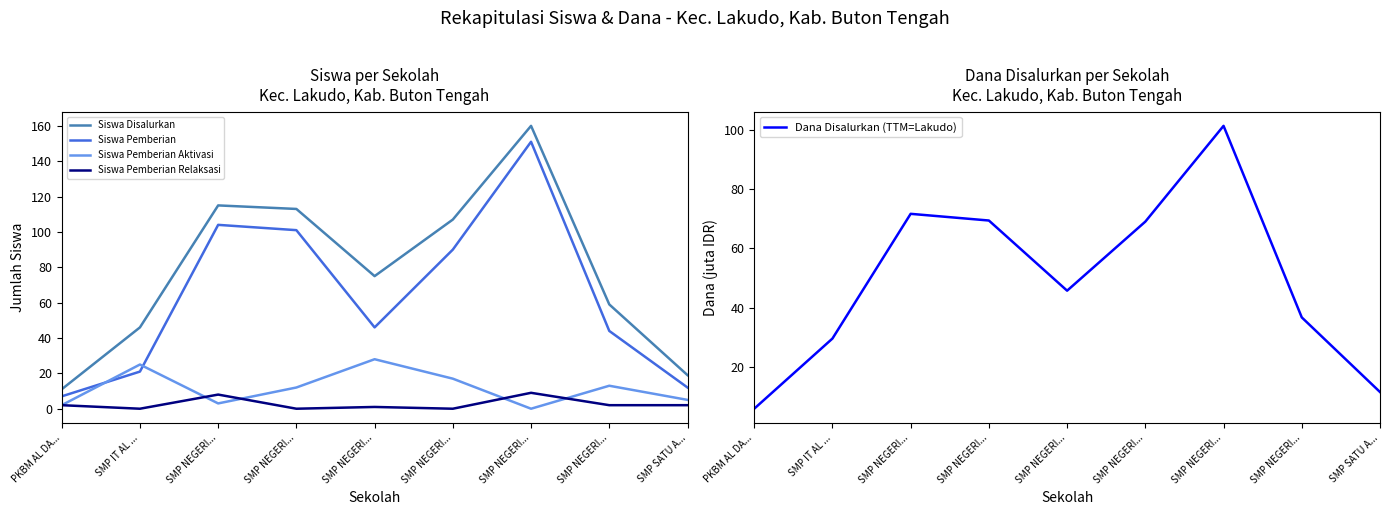

How many lines are shown in the chart?

5